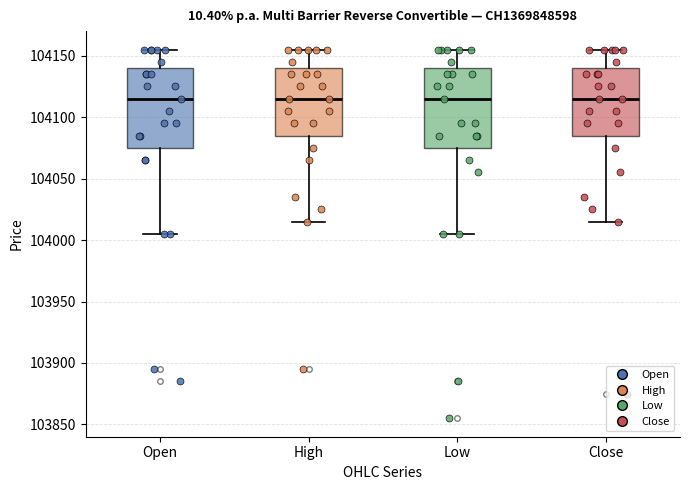

Reading left to right, transcribe this box plot: for each box, give where its median line is, the range the box spans, and where its two whiskers end, as read against the y-axis. The values are not printed on the chart, so give them approximately, as read against the axis.

Open: median 104115, box 104075 to 104140, whiskers 104005 to 104155
High: median 104115, box 104085 to 104140, whiskers 104015 to 104155
Low: median 104115, box 104075 to 104140, whiskers 104005 to 104155
Close: median 104115, box 104085 to 104140, whiskers 104015 to 104155